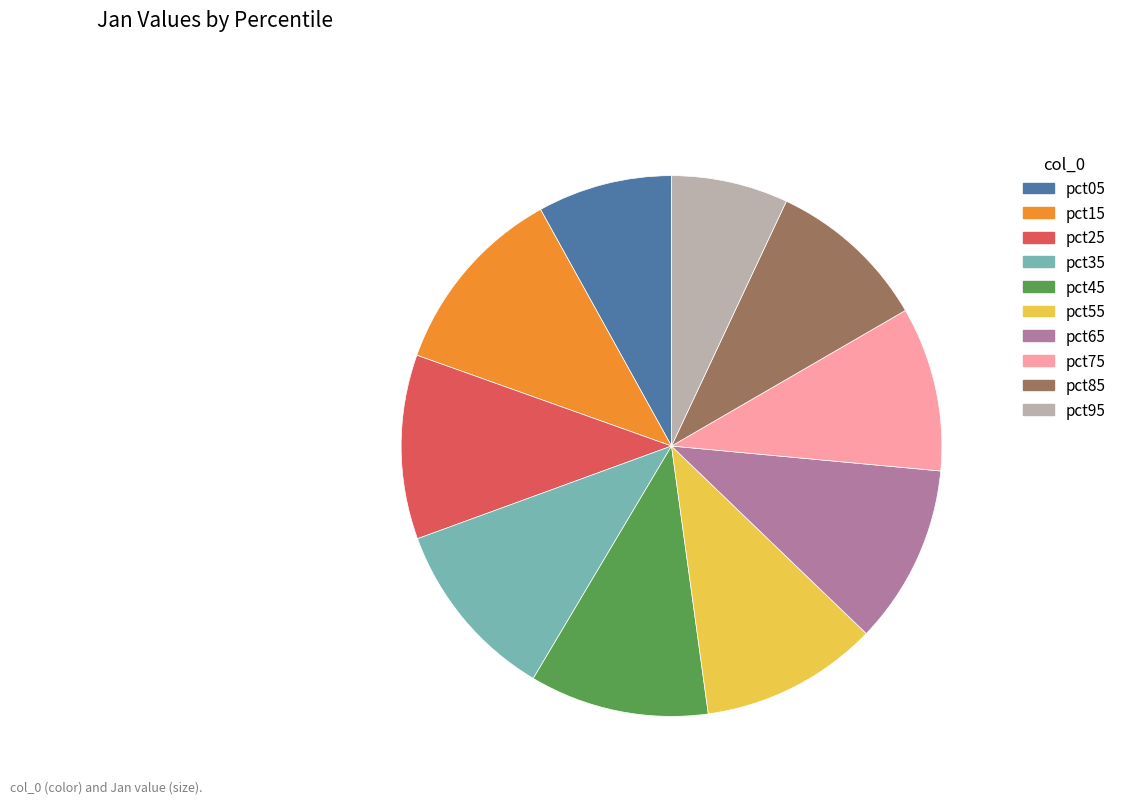

Which has a higher value, pct05 or pct95?

pct05